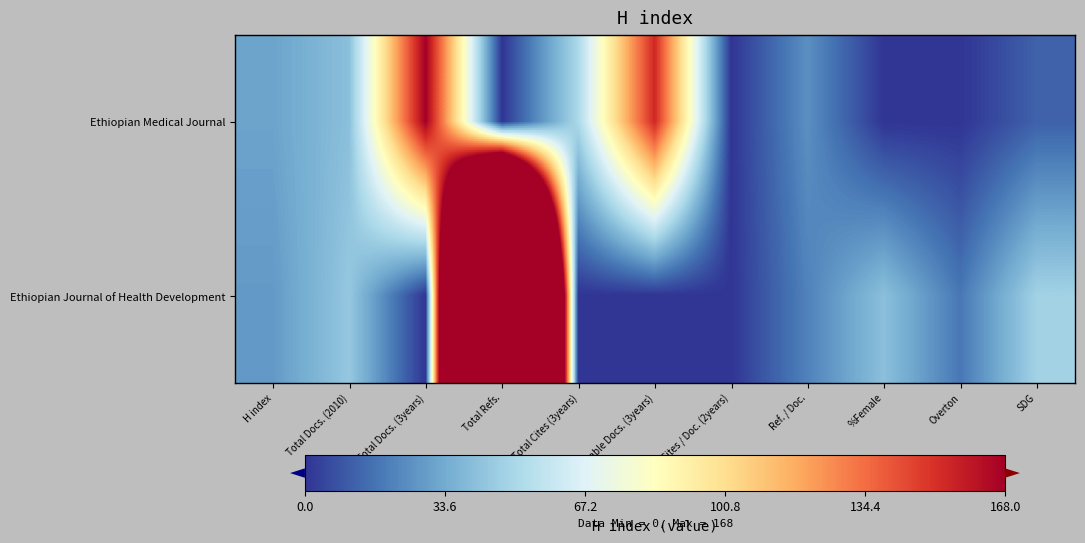

At Total Refs., list the series in order from largest to smallest.

Ethiopian Journal of Health Development, Ethiopian Medical Journal